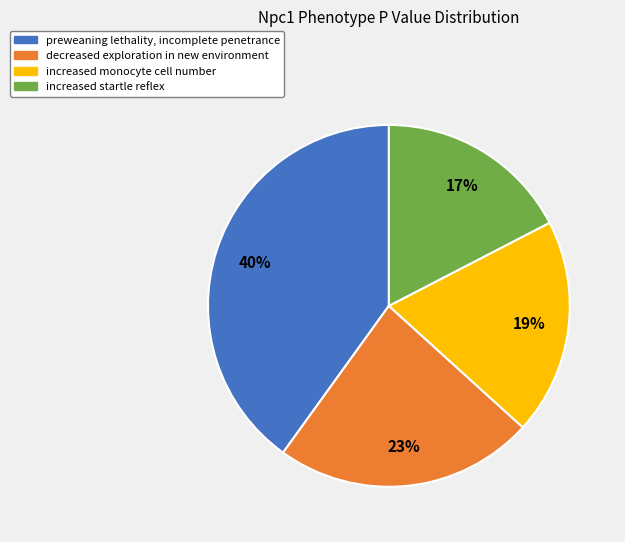

To the nearest percent, what is the difference between the largest and smallest slice percentages?

23%